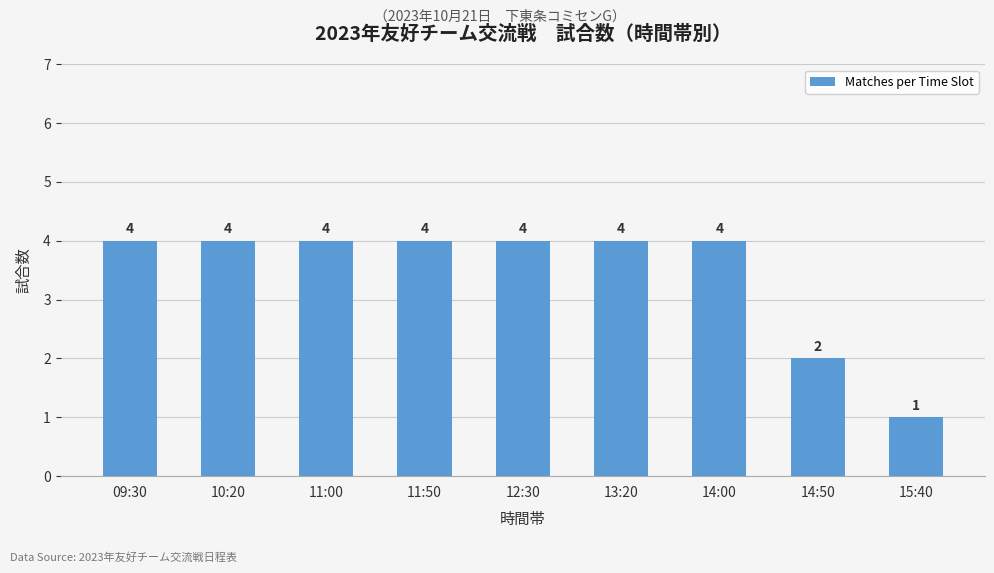

What is the label of the 6th bar from the left?

13:20